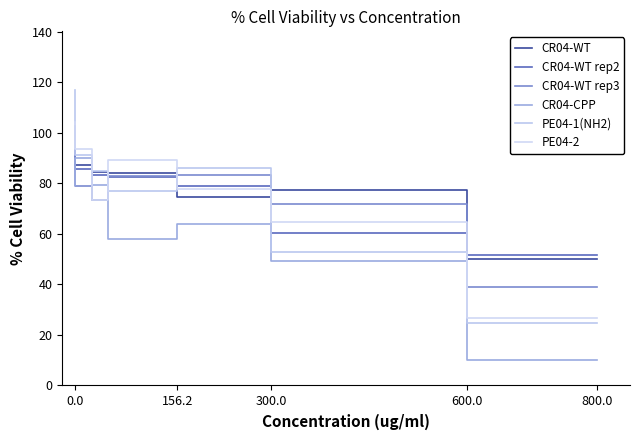

The CR04-WT series shows 126.6 at 600.0. True or false?

False